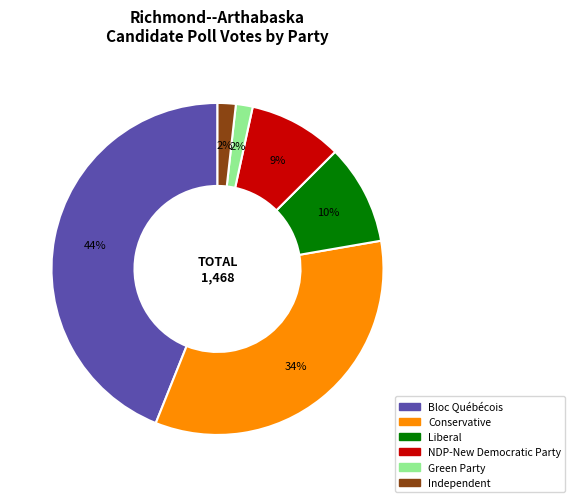

How many slices are in this pie chart?

6